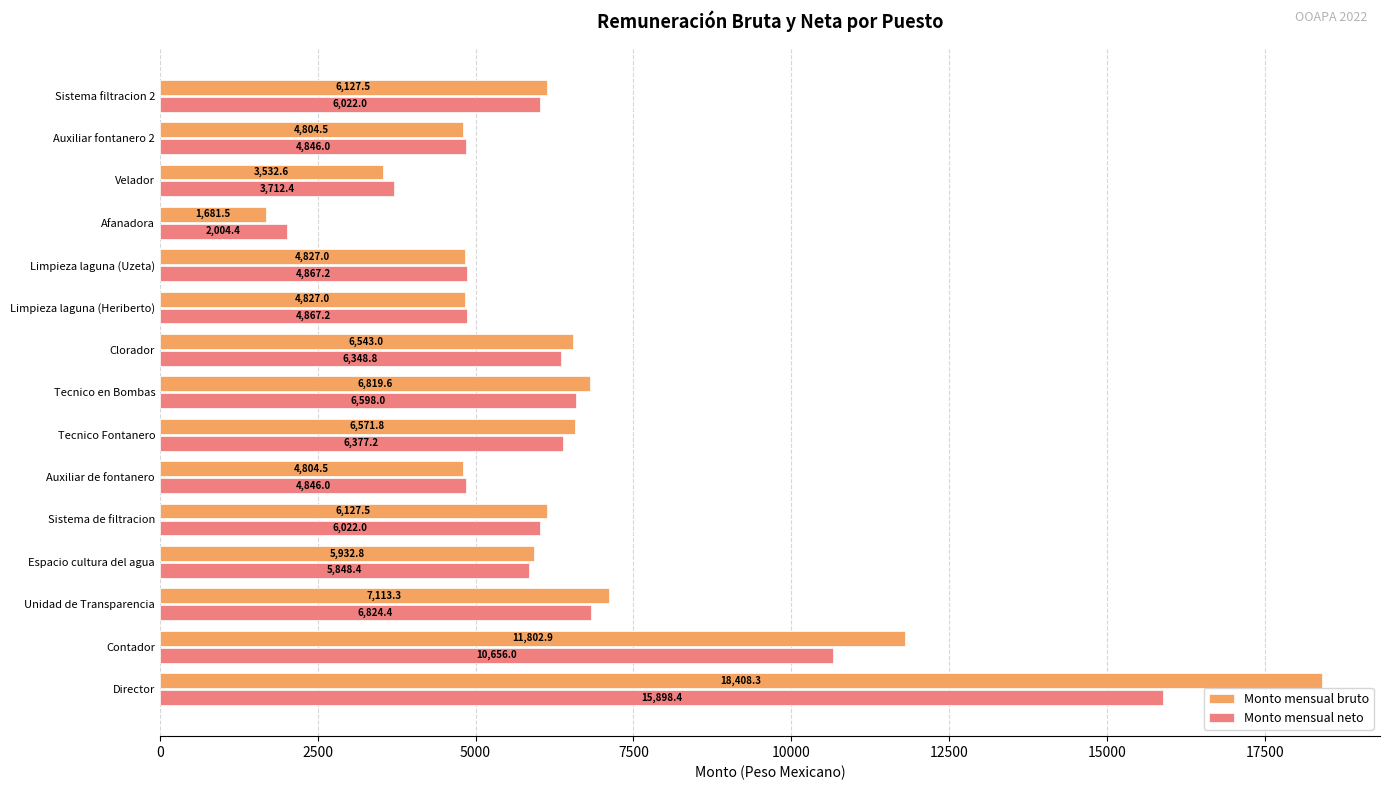

What is the difference between the Monto mensual bruto values at Sistema de filtracion and Limpieza laguna (Uzeta)?

1300.5